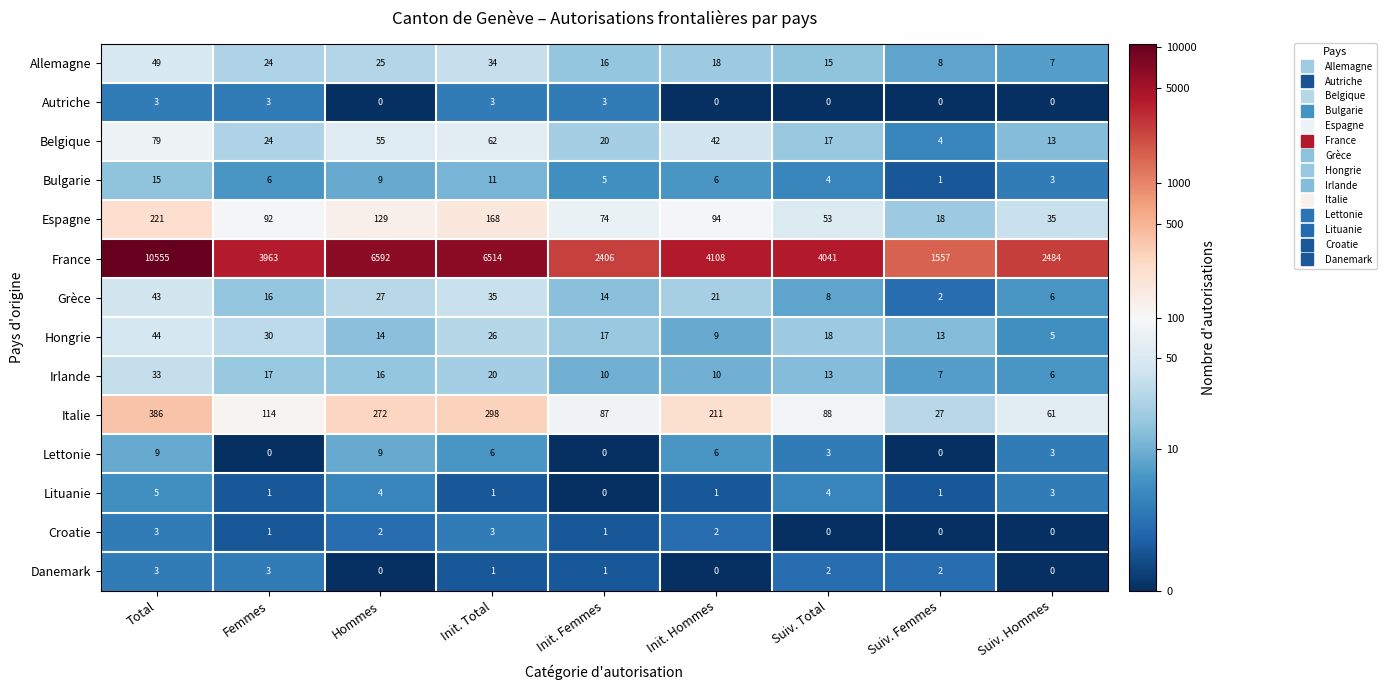

How many categories are shown in the chart?

9